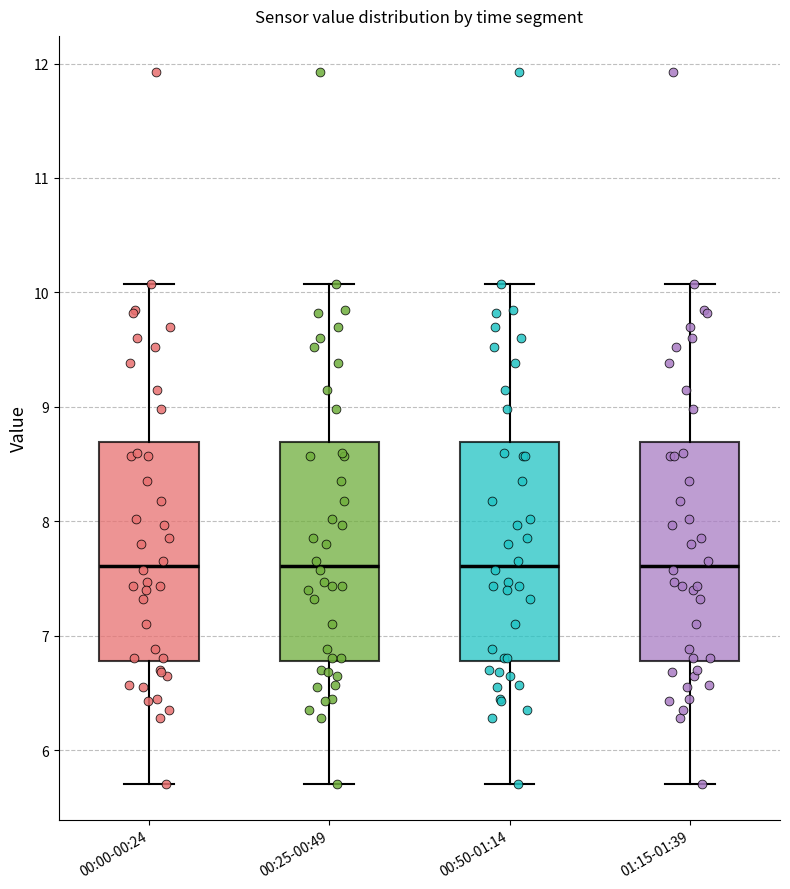

Where does the upper whisker of the box for 00:50-01:14 end on the y-axis? The values are not printed on the chart, so give them approximately, as read against the axis.

10.1